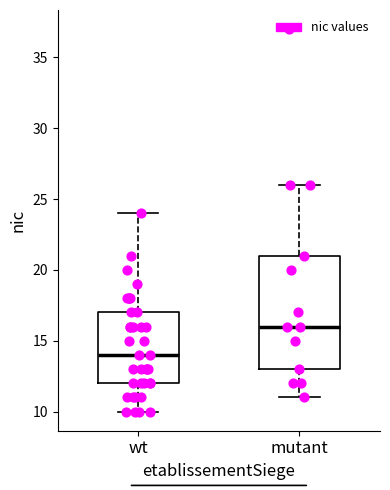

Which box has the lowest median line?

wt